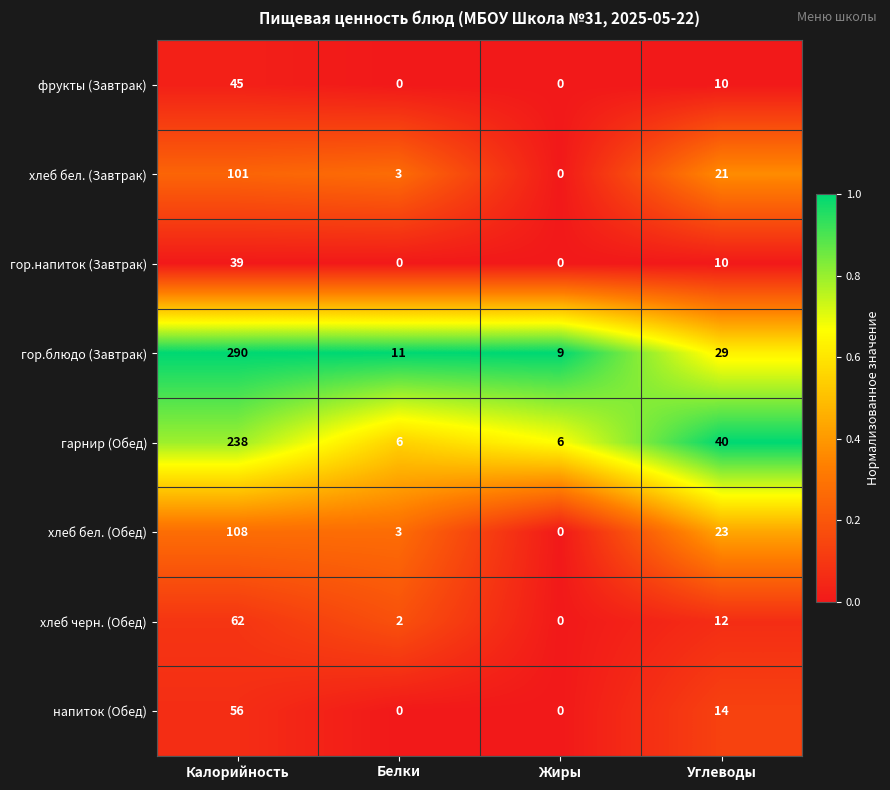

What is the sum of the хлеб бел. (Завтрак) values at Жиры and Углеводы?

21